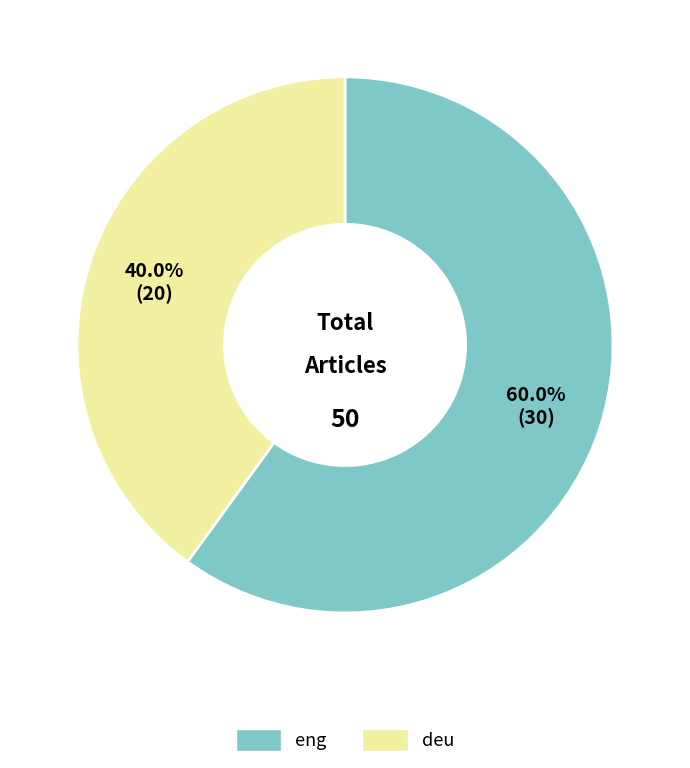

To the nearest percent, what is the difference between the largest and smallest slice percentages?

20%